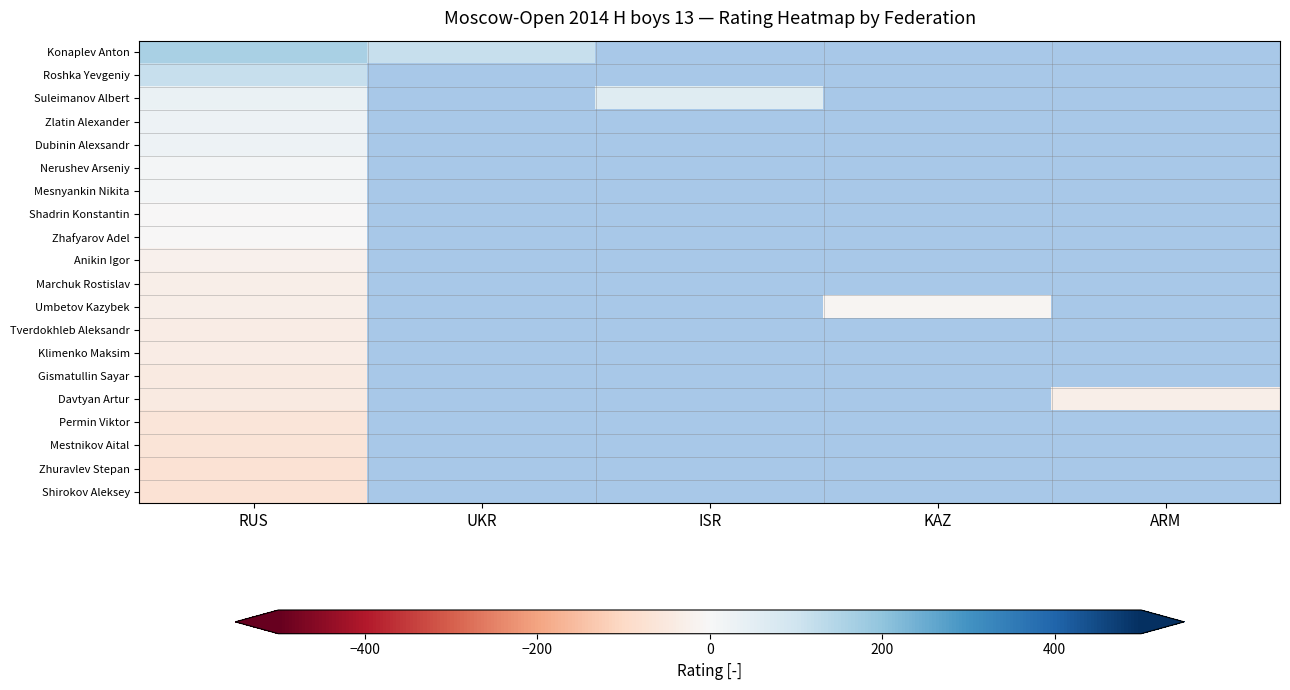

Which series has the largest range (max minus min)?

Konaplev Anton